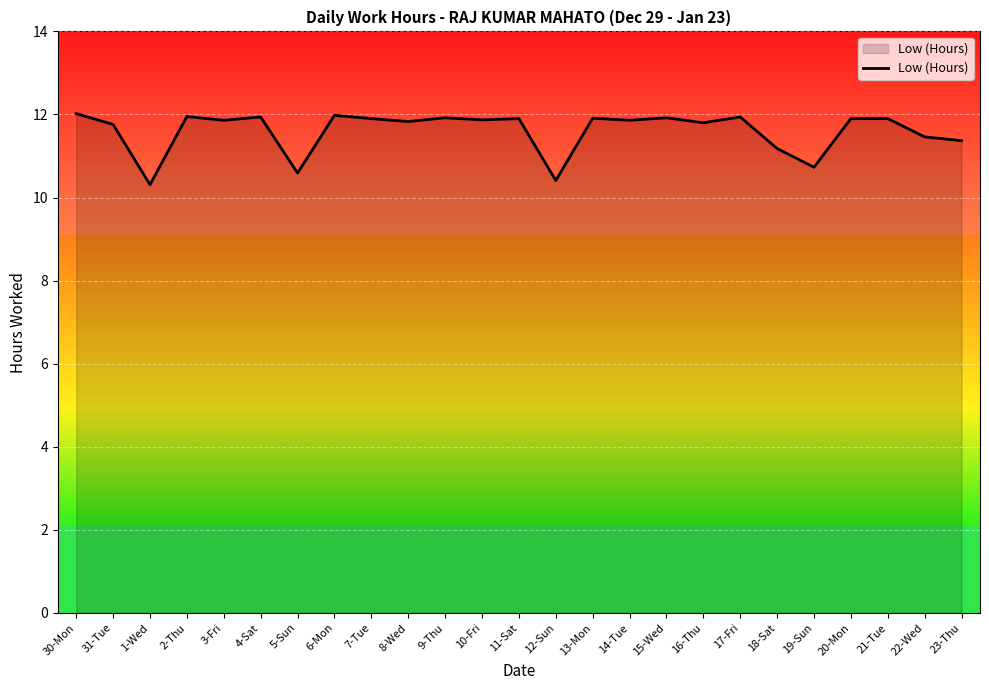

At which category does the data reach its first local valley?

1-Wed